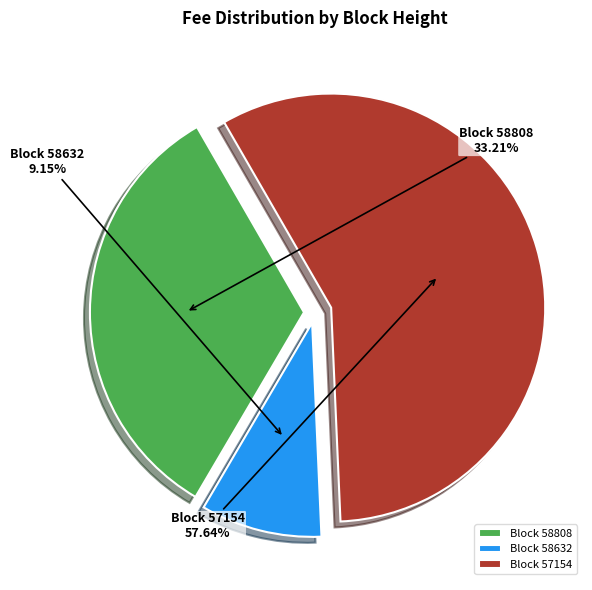

Does Block 58632 represent more than half of the total?

No